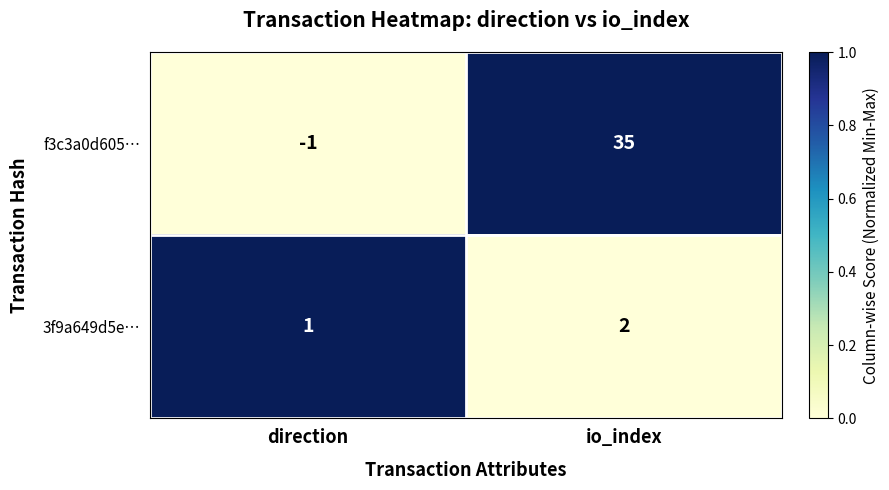

Between direction and io_index, which series saw the biggest shift?

f3c3a0d605…